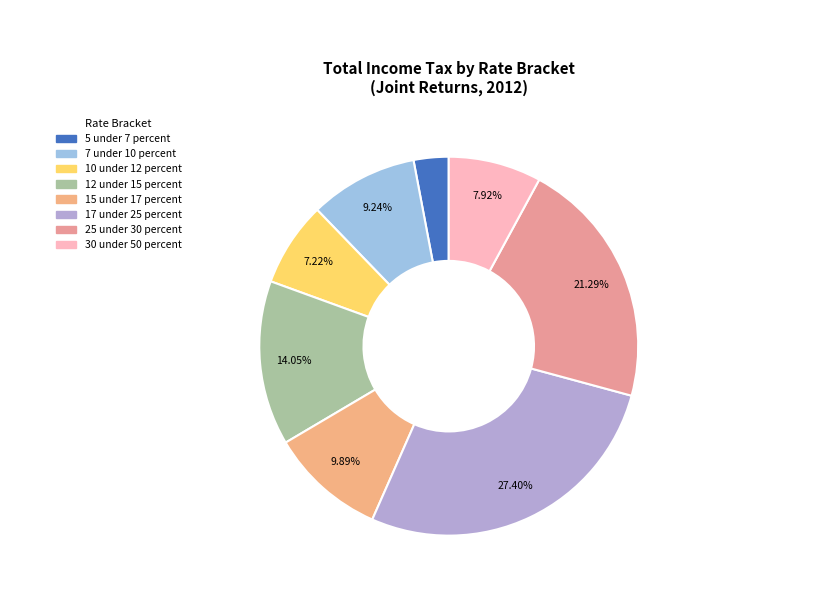

Is there a majority slice in this chart?

No